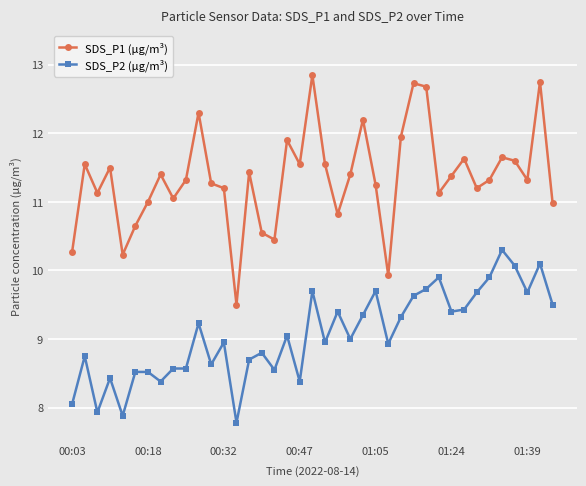

True or false: SDS_P1 (µg/m³) and SDS_P2 (µg/m³) cross at least once.

False